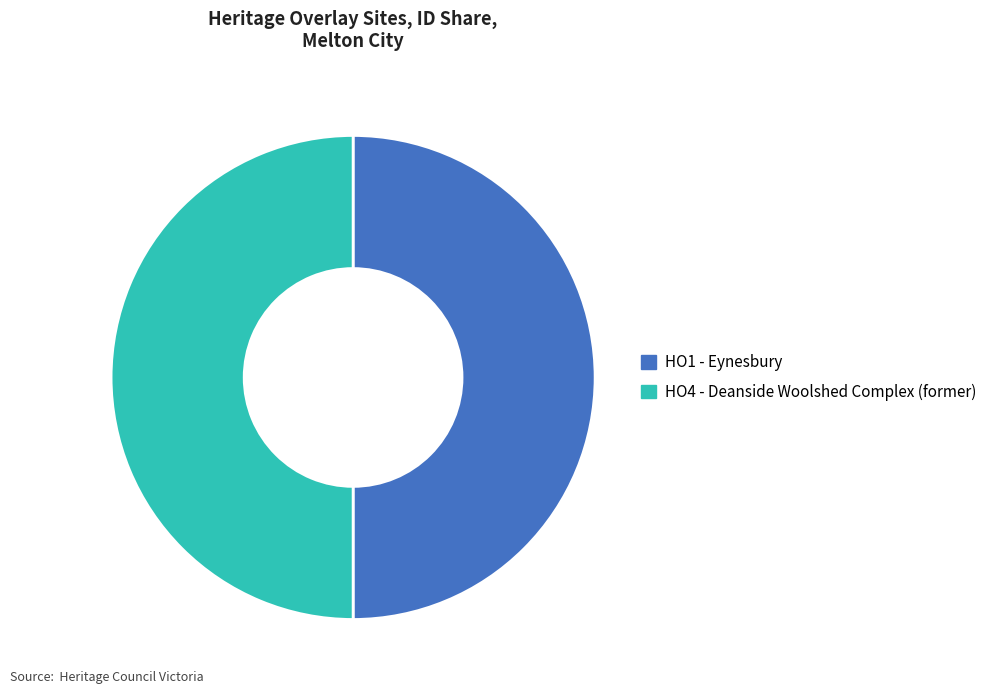

How many segments does this pie chart have?

2